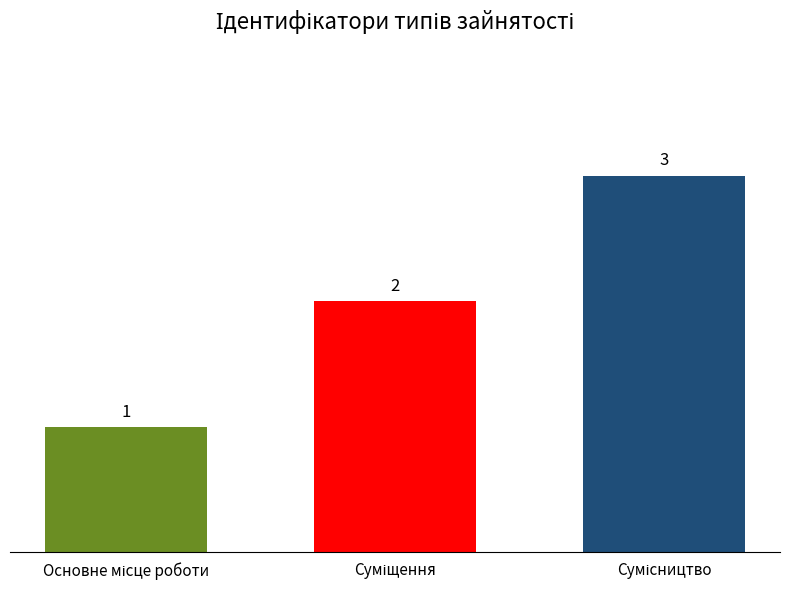

How many series are shown in this chart?

1